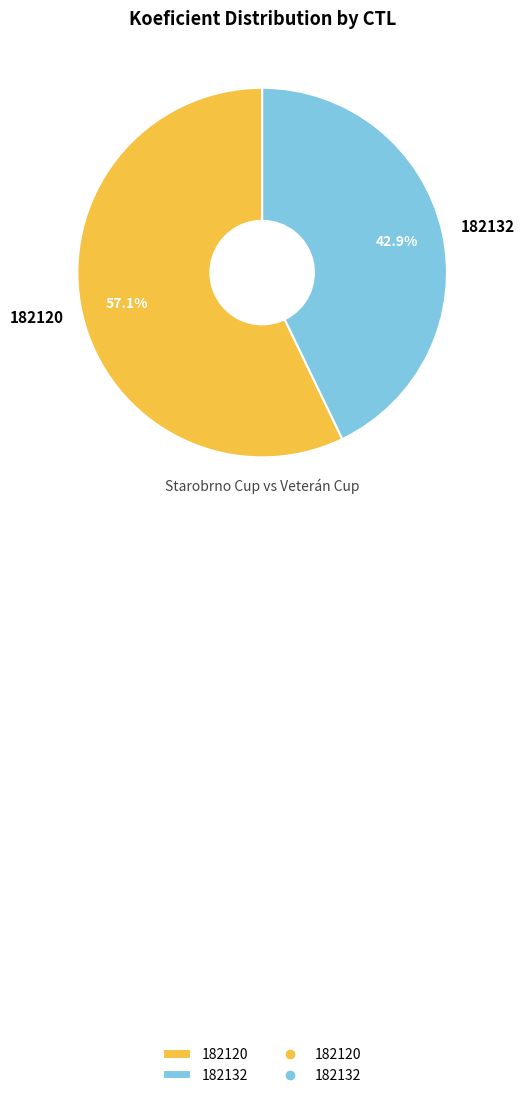

How many segments does this pie chart have?

2